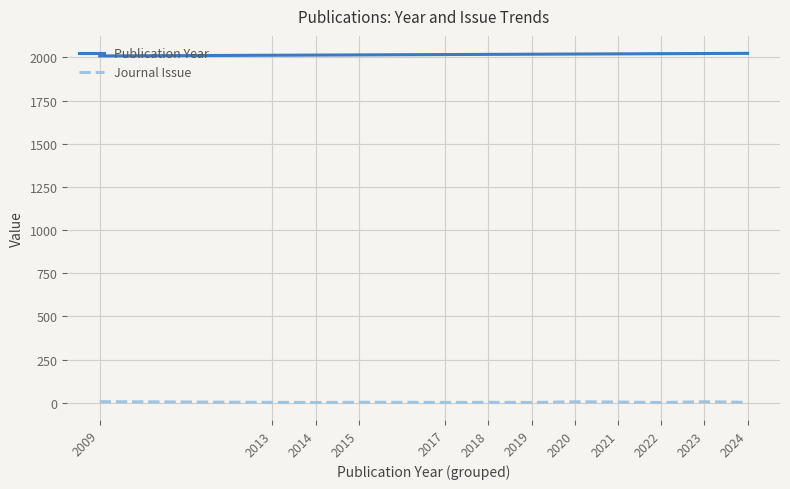

True or false: Publication Year and Journal Issue intersect in this chart.

False